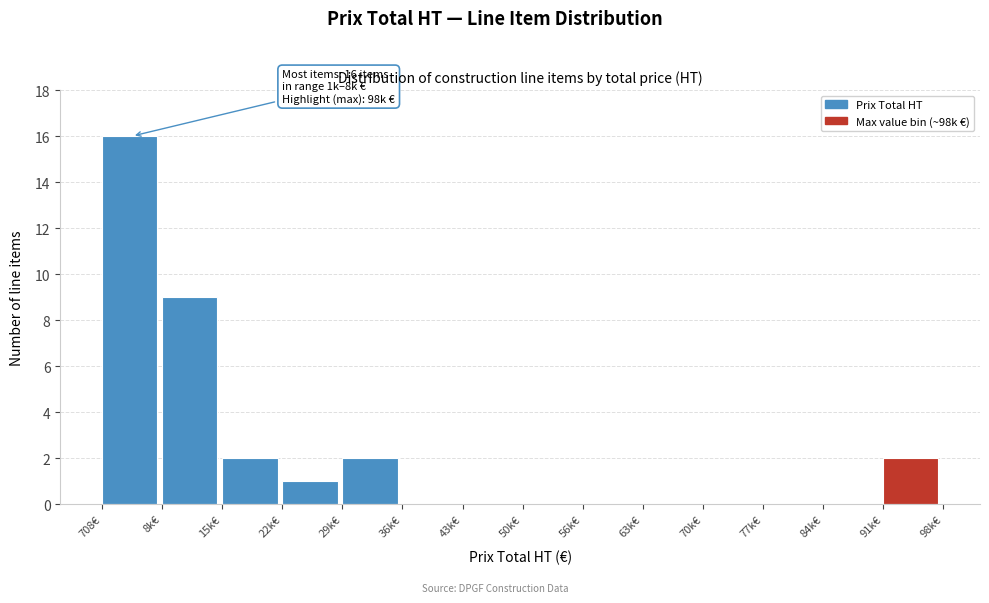

Reading left to right, extract all data points from this chart.

708€=16	8k€=9	15k€=2	22k€=1	29k€=2	36k€=0	43k€=0	50k€=0	56k€=0	63k€=0	70k€=0	77k€=0	84k€=0	91k€=2